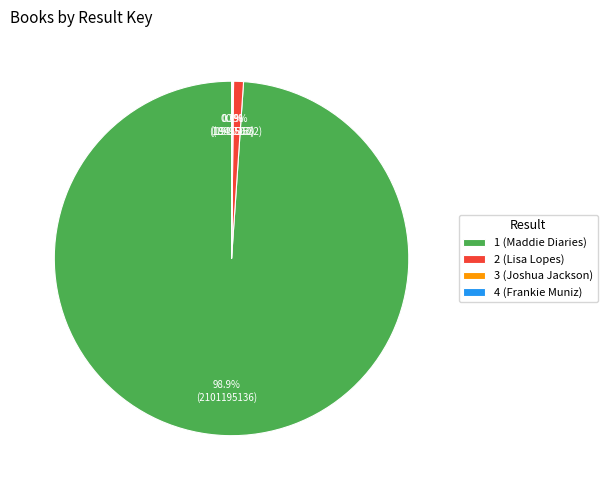

Approximately how many times larger is the value at 1 (Maddie Diaries) compared to 2 (Lisa Lopes)?

110.0